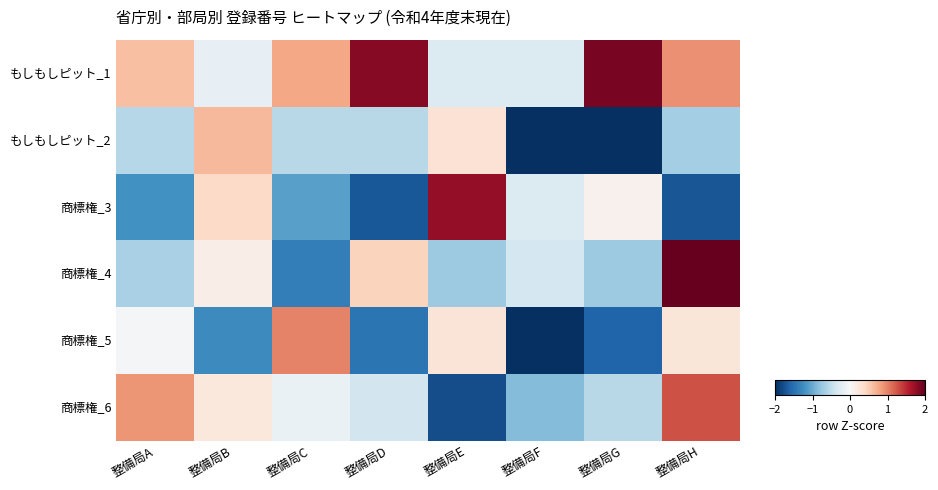

Between 整備局C and 整備局H, which is larger?

整備局H